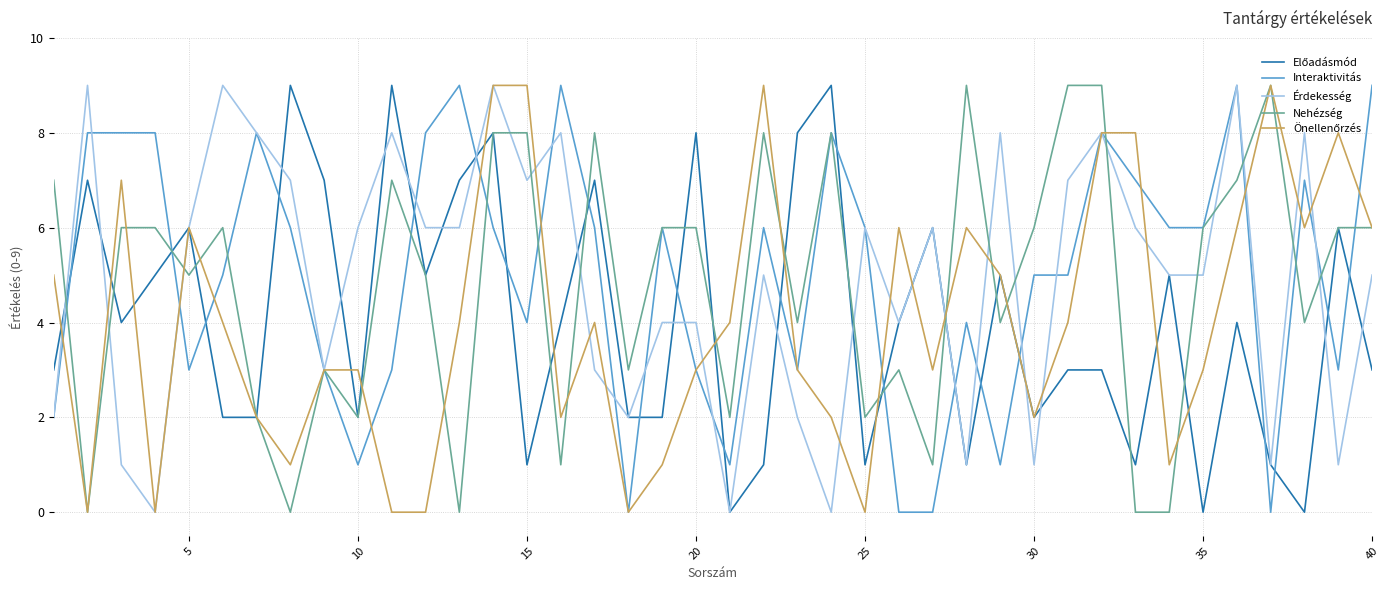

What is the maximum value for Érdekesség?

9